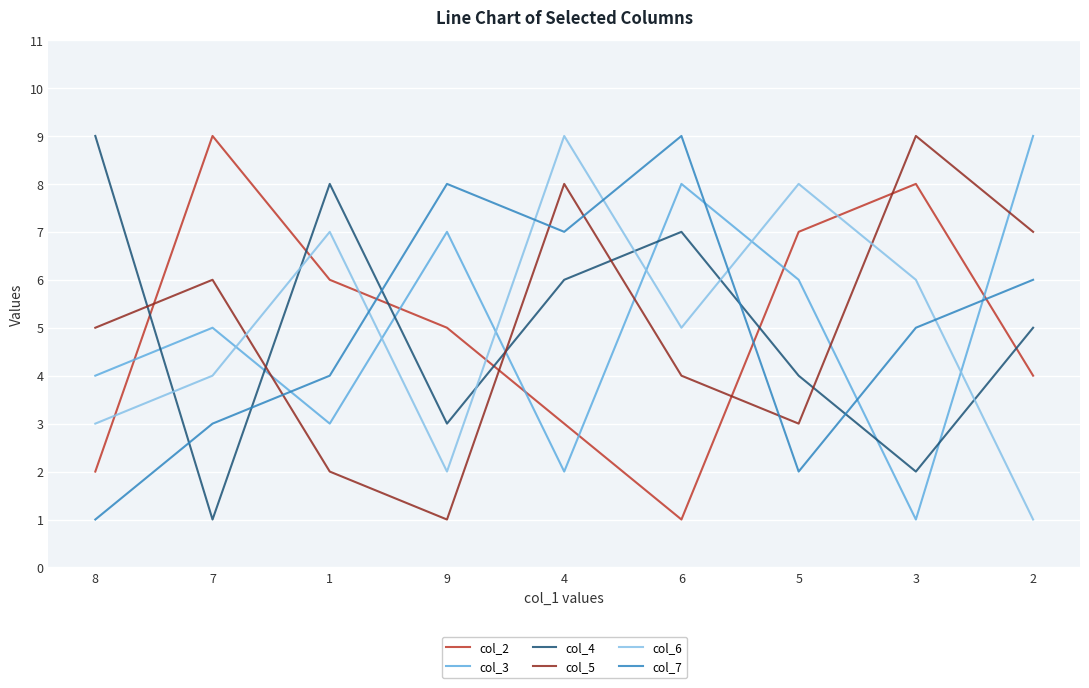

What is the maximum value shown in the chart?

9